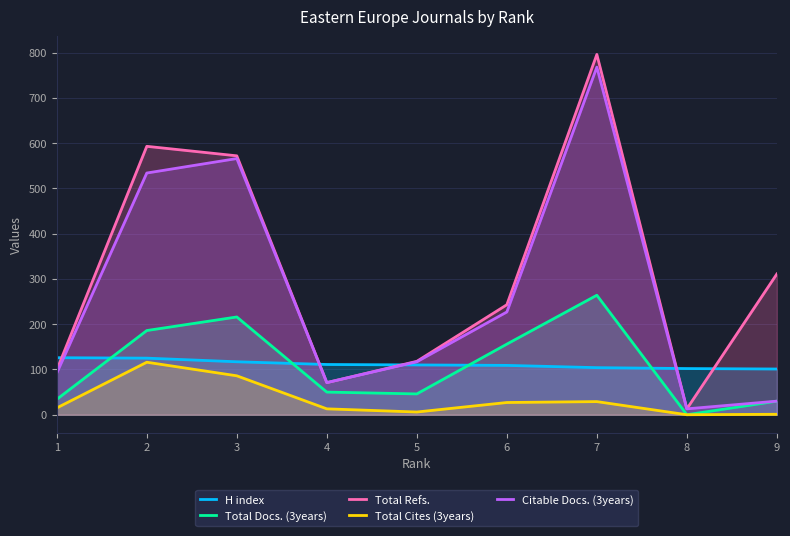

What is the difference between the second highest and minimum values in the Citable Docs. (3years) series?

553